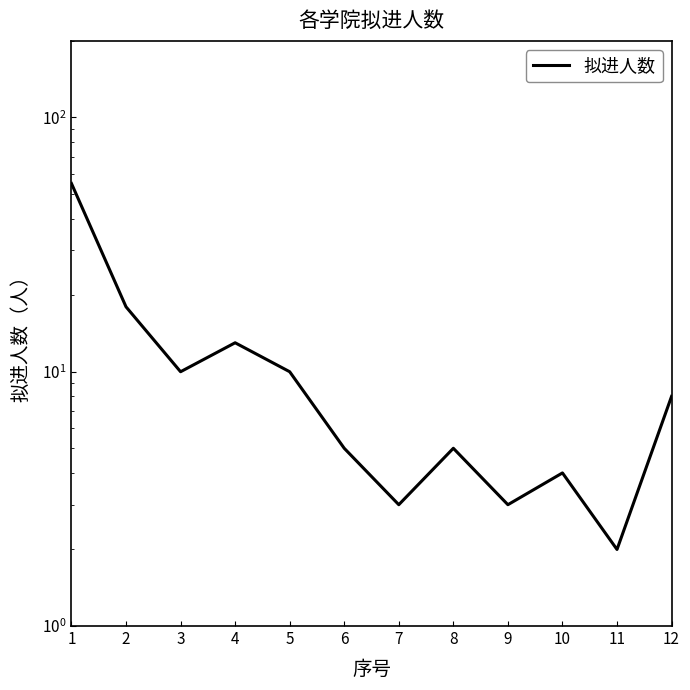

Read the value at 5, to the nearest 5.

10